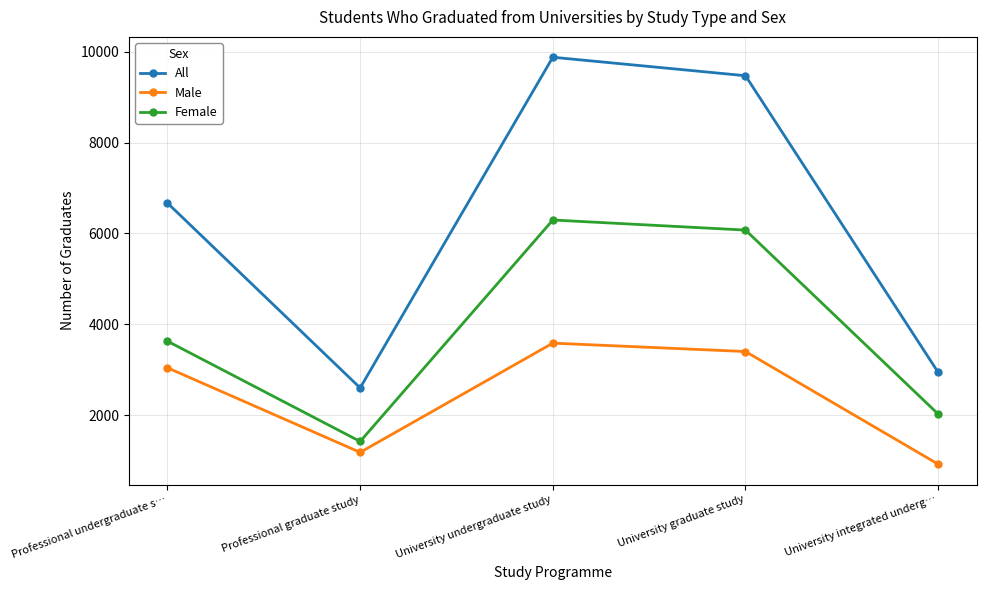

Where is Male nearest to the value 2251?

Professional undergraduate s…